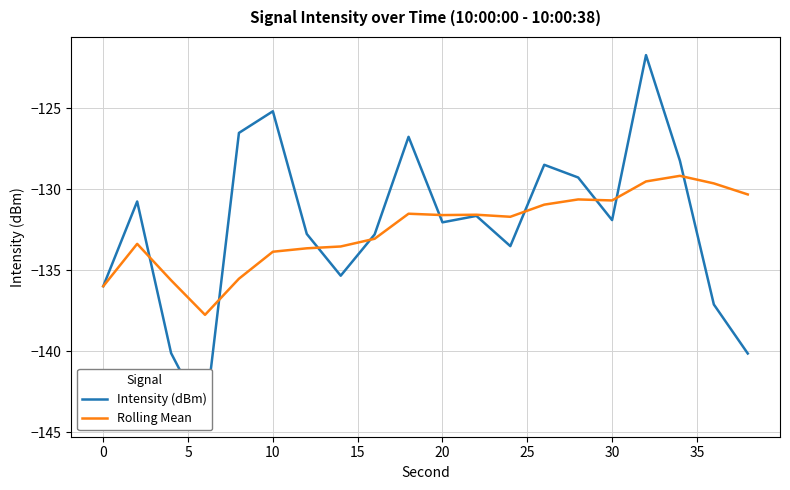

How many times do Intensity (dBm) and Rolling Mean cross each other?

9